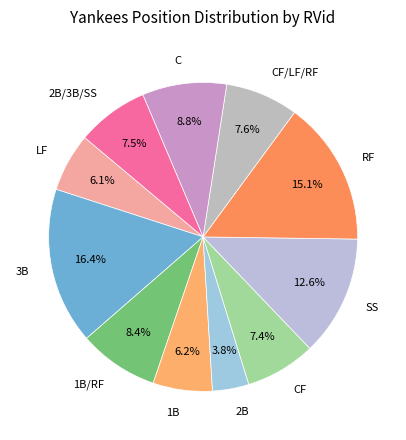

Which has a higher value, 2B/3B/SS or 2B?

2B/3B/SS